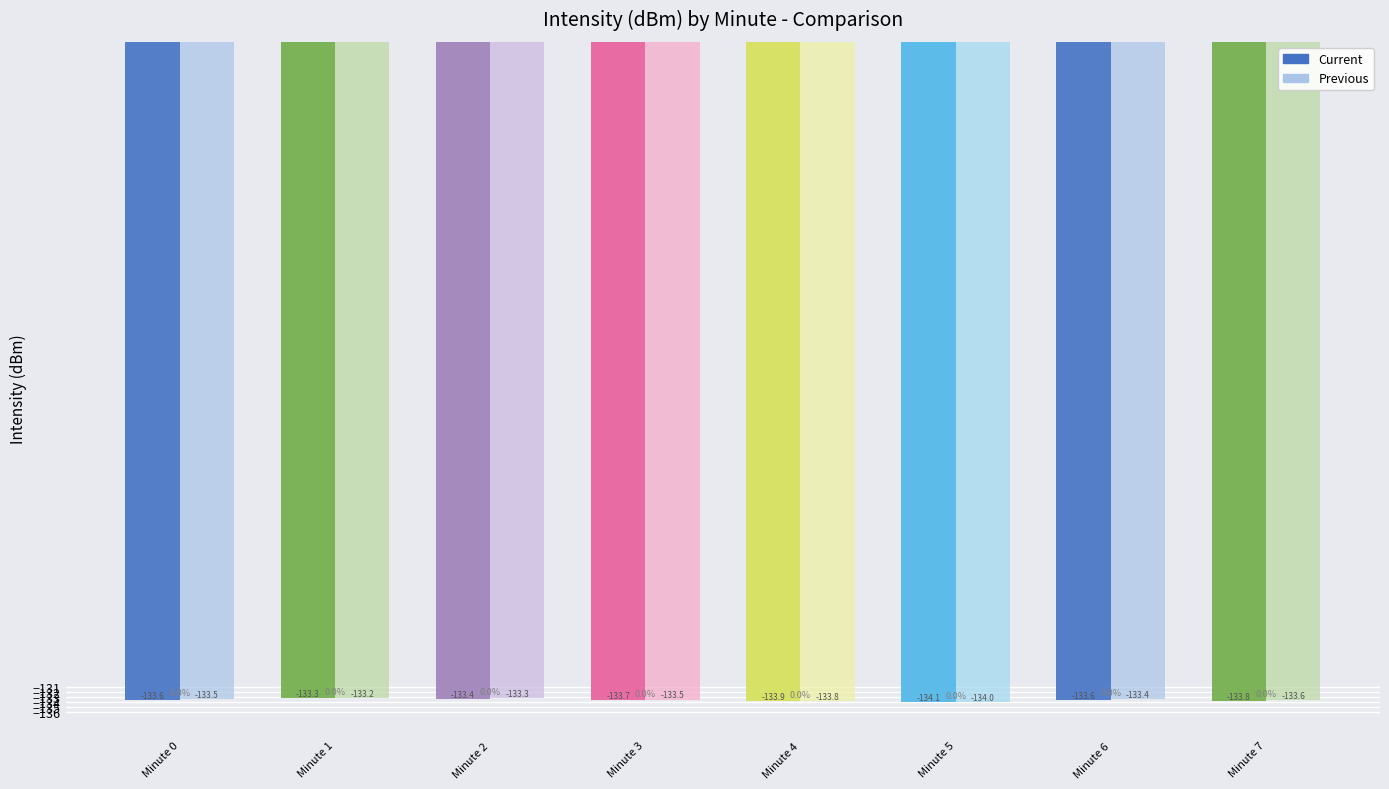

How many data points does each series have?

8